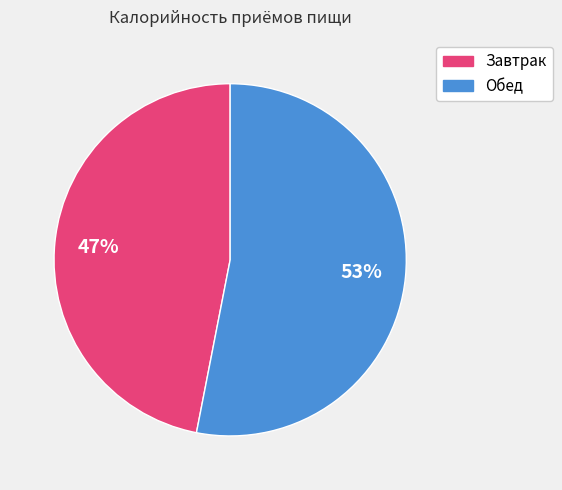

What is the majority slice?

Обед